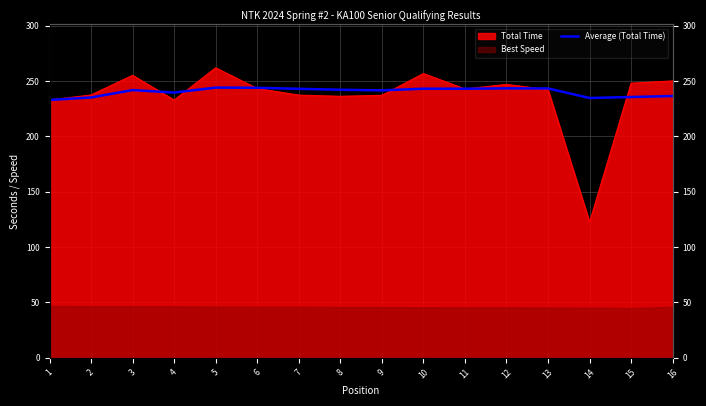

What is the ratio of the value at 9 to the value at 1?

1.0